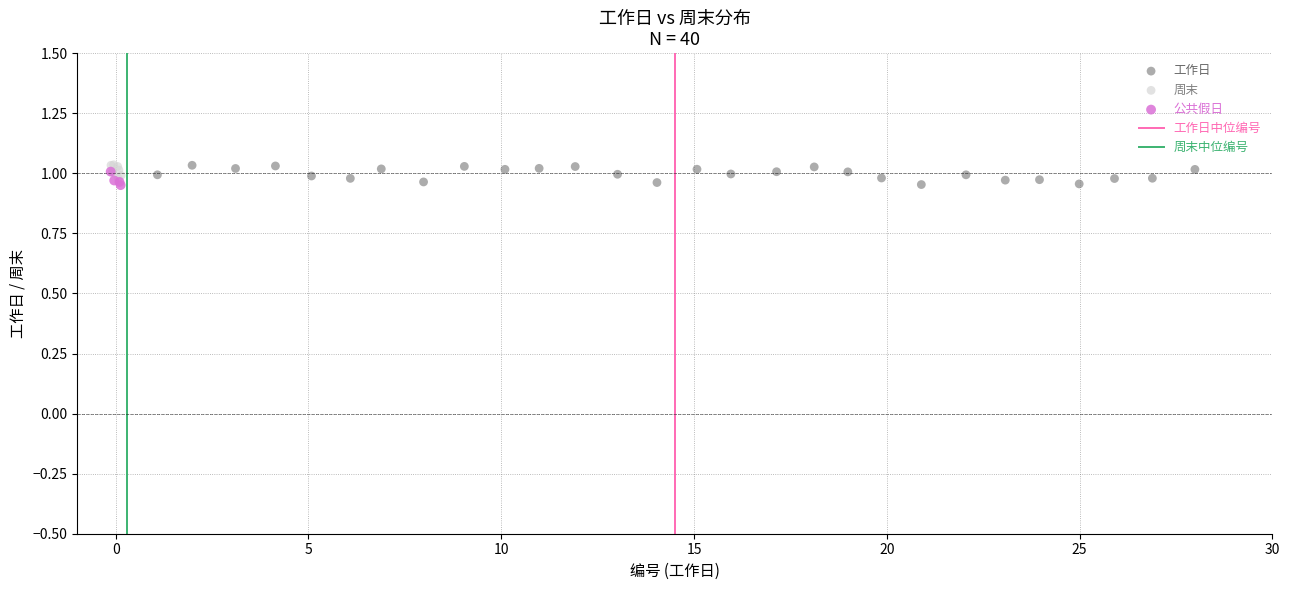

Which series has the widest spread of Y values?

工作日